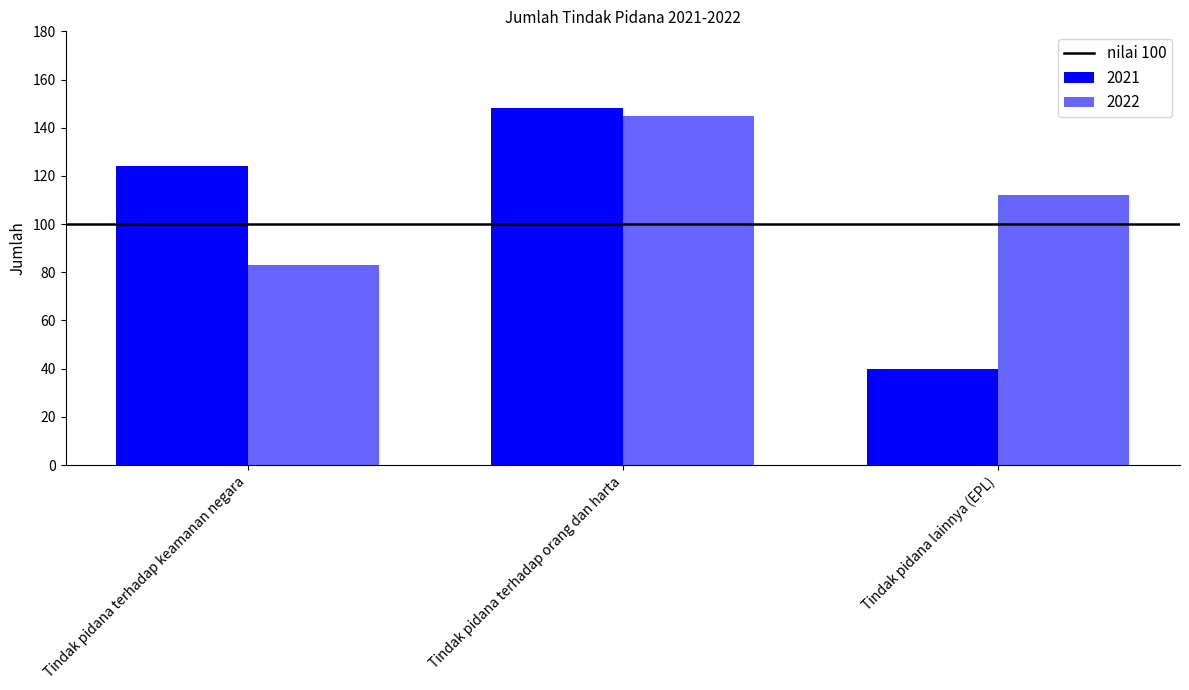

Rank the series at Tindak pidana terhadap orang dan harta from lowest to highest value.

2022, 2021